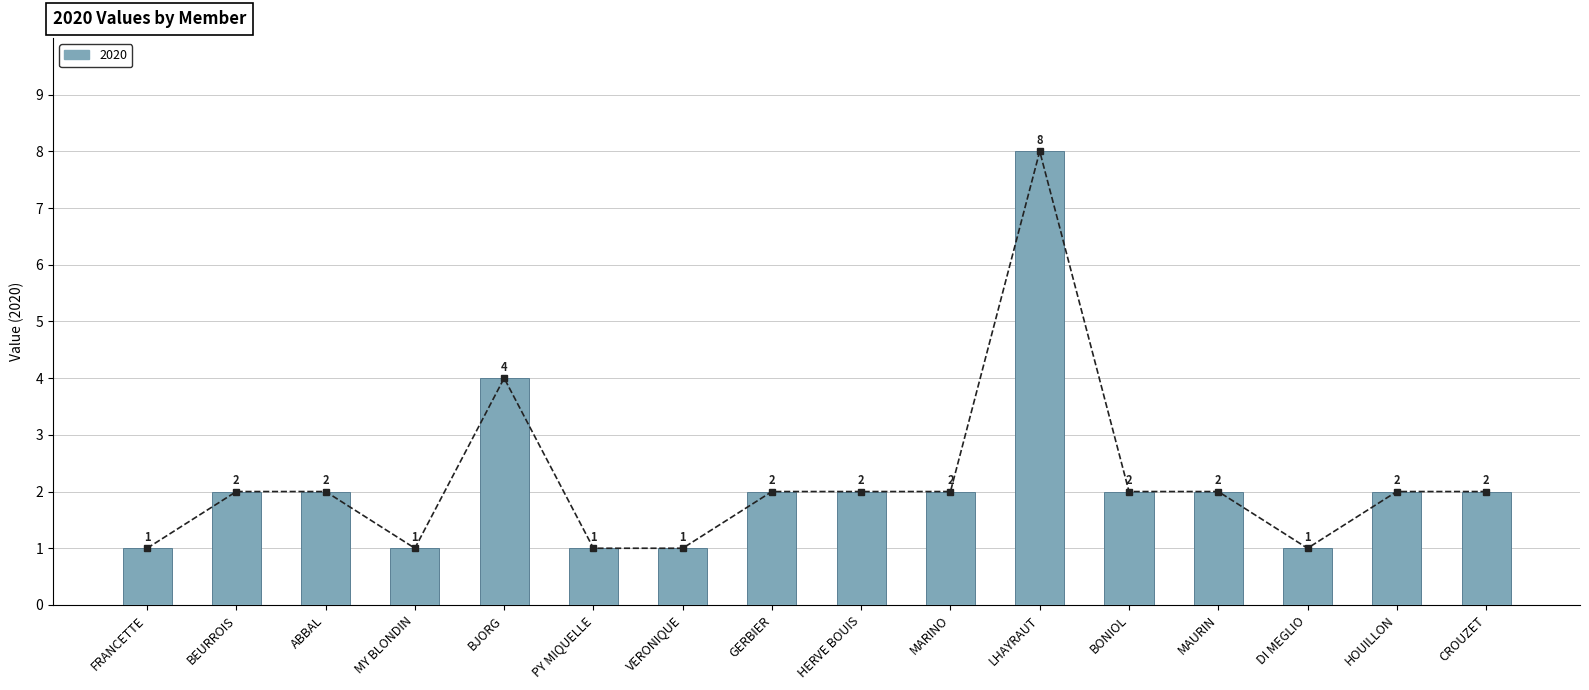

Count the number of values greater than 2.

2